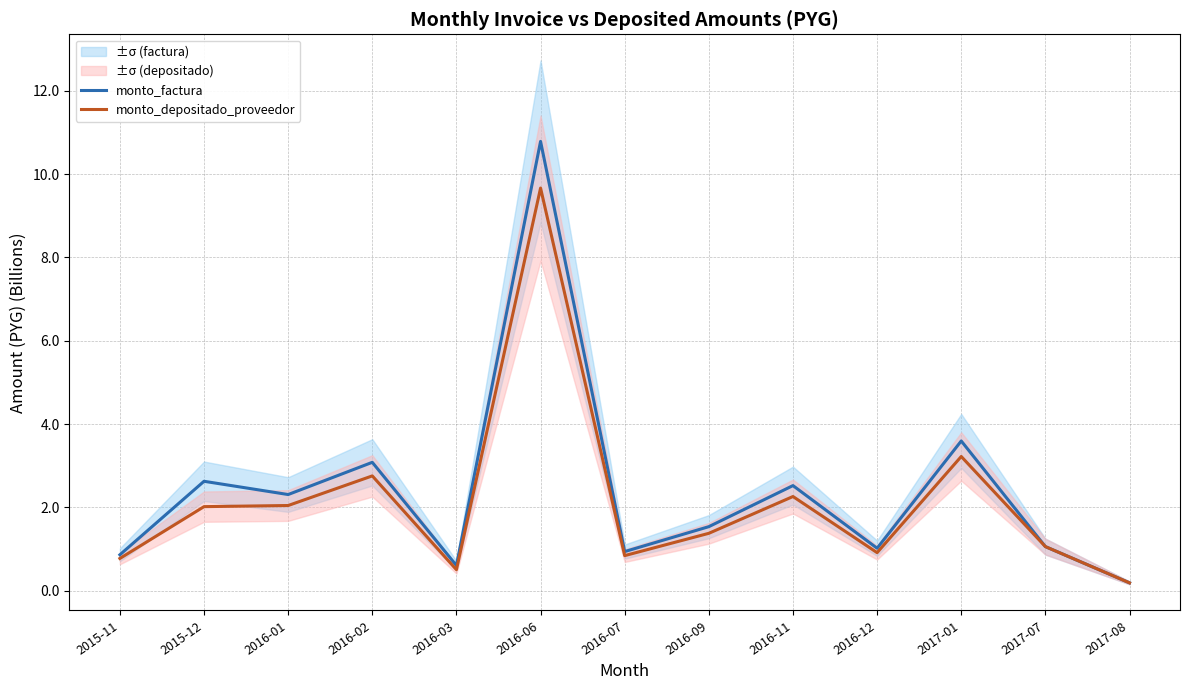

Where is the first local minimum for monto_factura?

2016-01